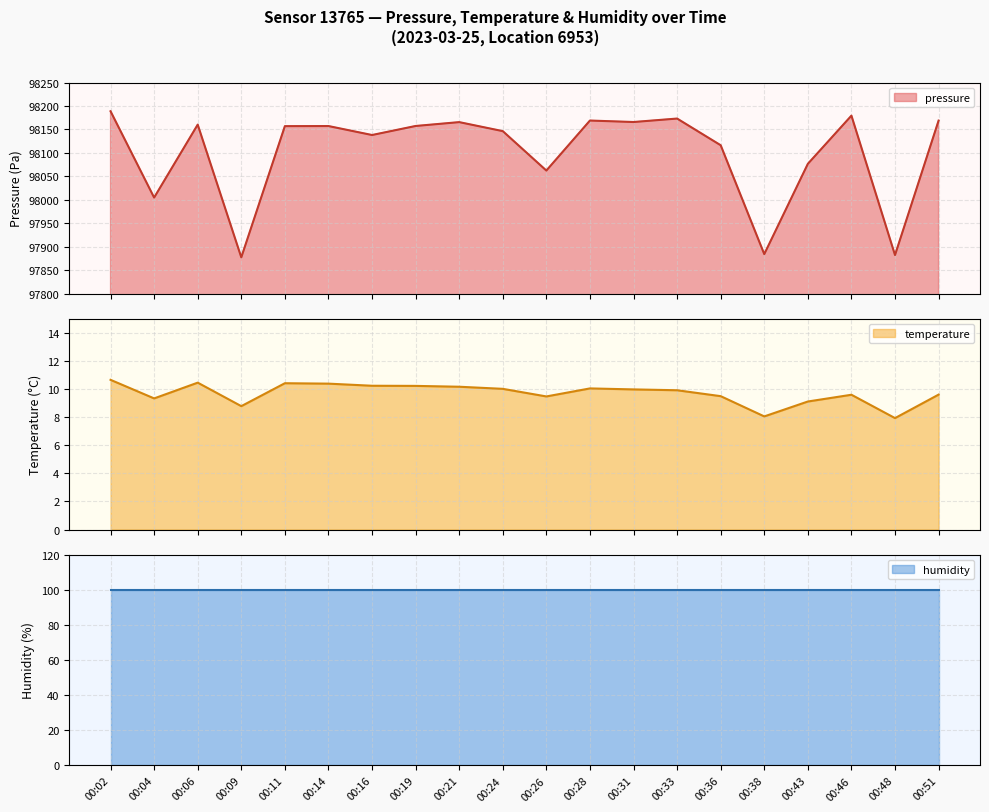

What is the difference between the maximum and minimum values in the pressure series?

311.6